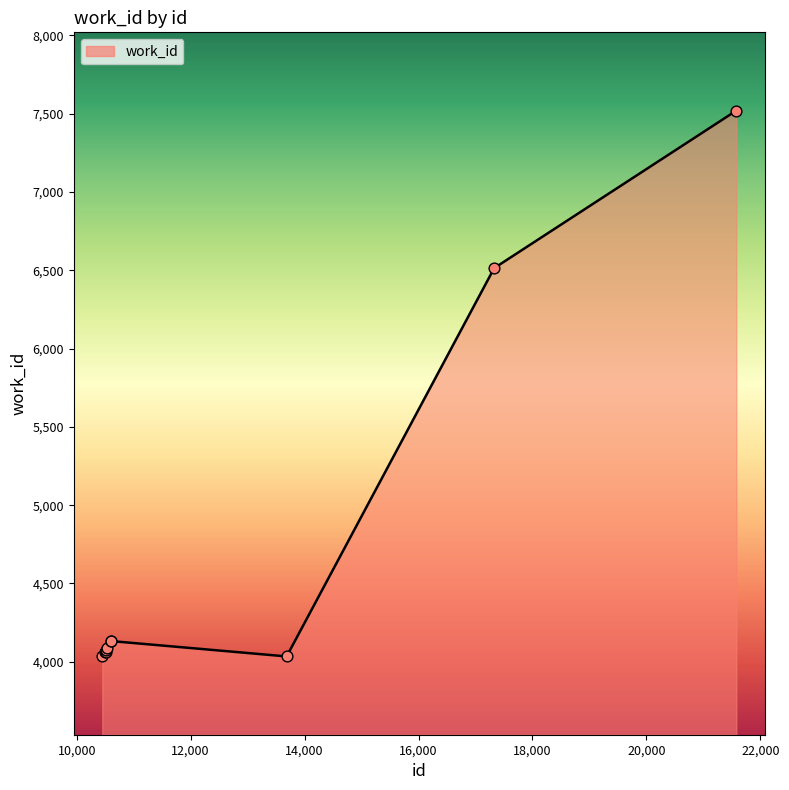

What is the difference between the maximum and minimum values?

3486